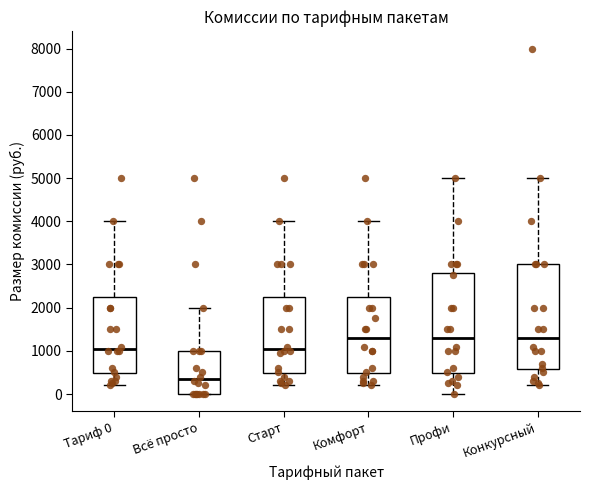

Where does the upper whisker of the box for Профи end on the y-axis? The values are not printed on the chart, so give them approximately, as read against the axis.

5000